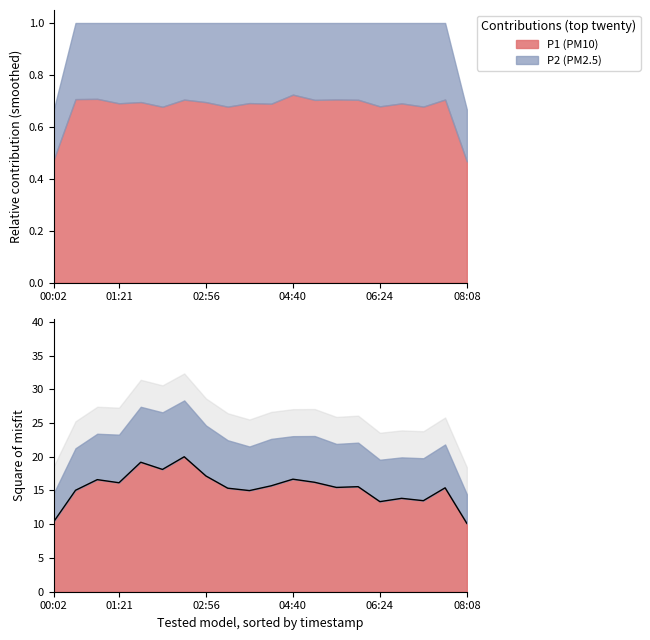

What is the difference between the P2 values at 02:04 and 04:40?

1.3